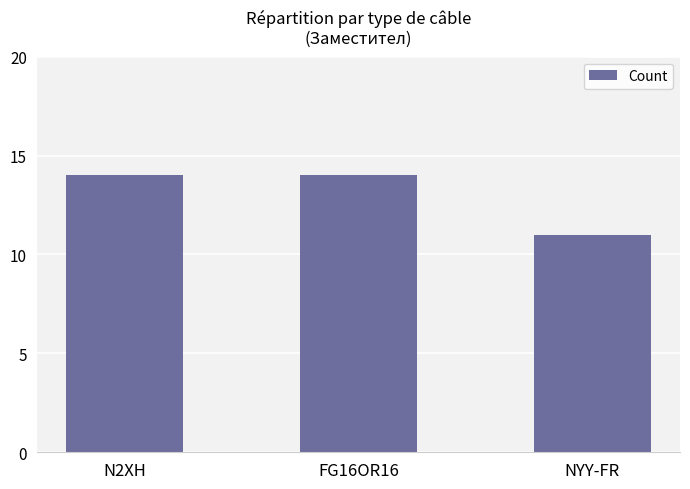

What is the label of the 2nd bar from the left?

FG16OR16